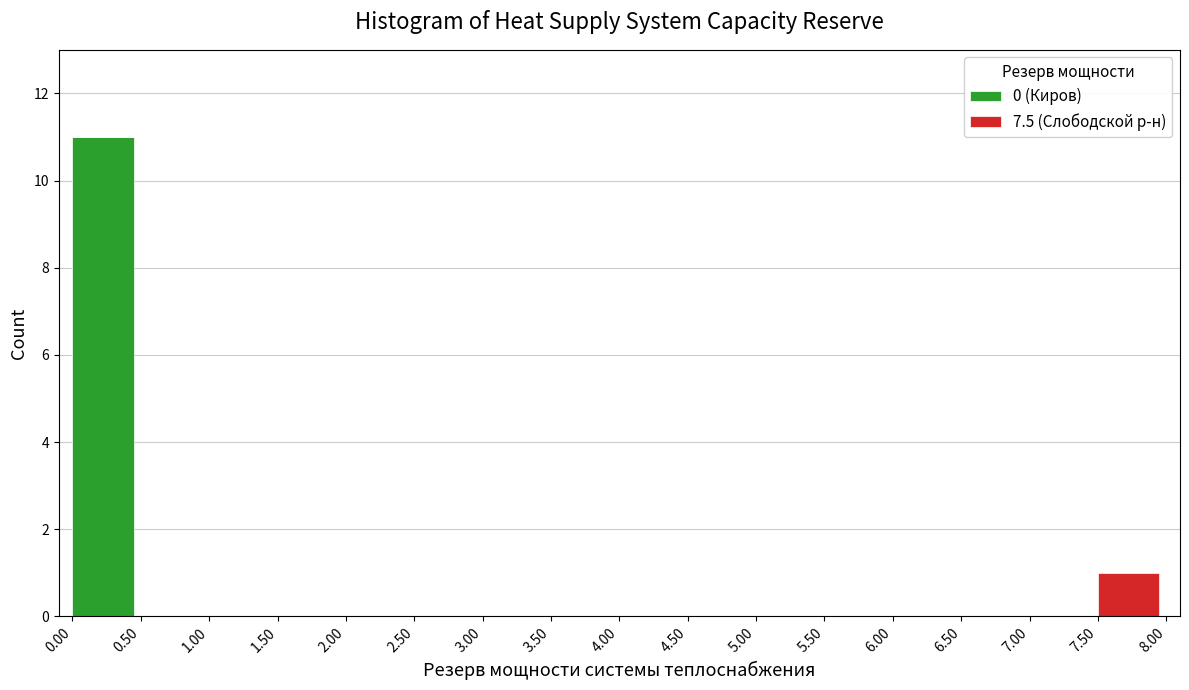

True or false: 0 (Киров) has a value of 0 at 3.00.

True